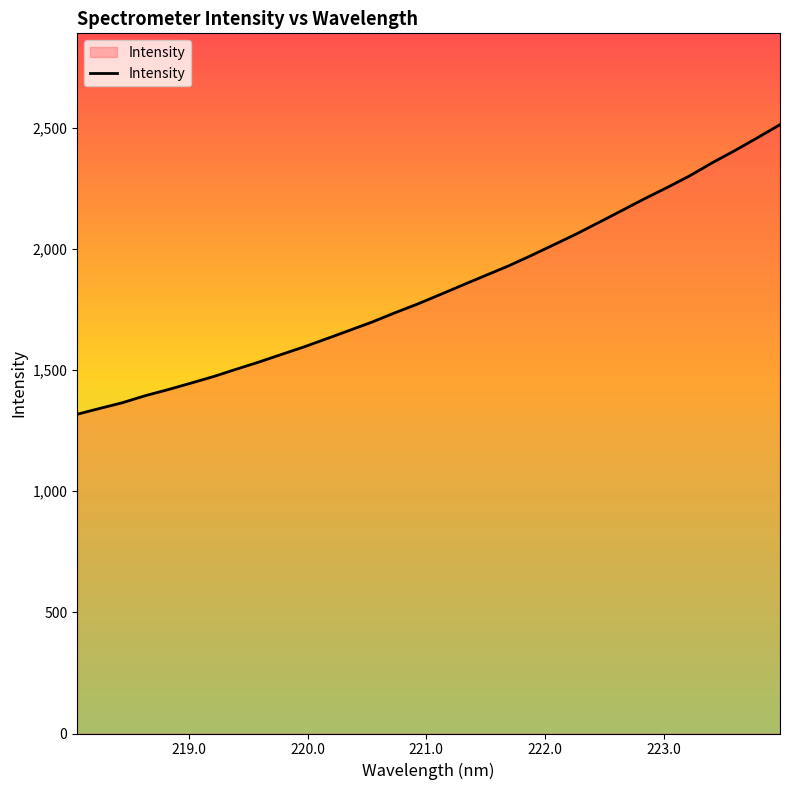

What is the greatest value displayed?

2511.8